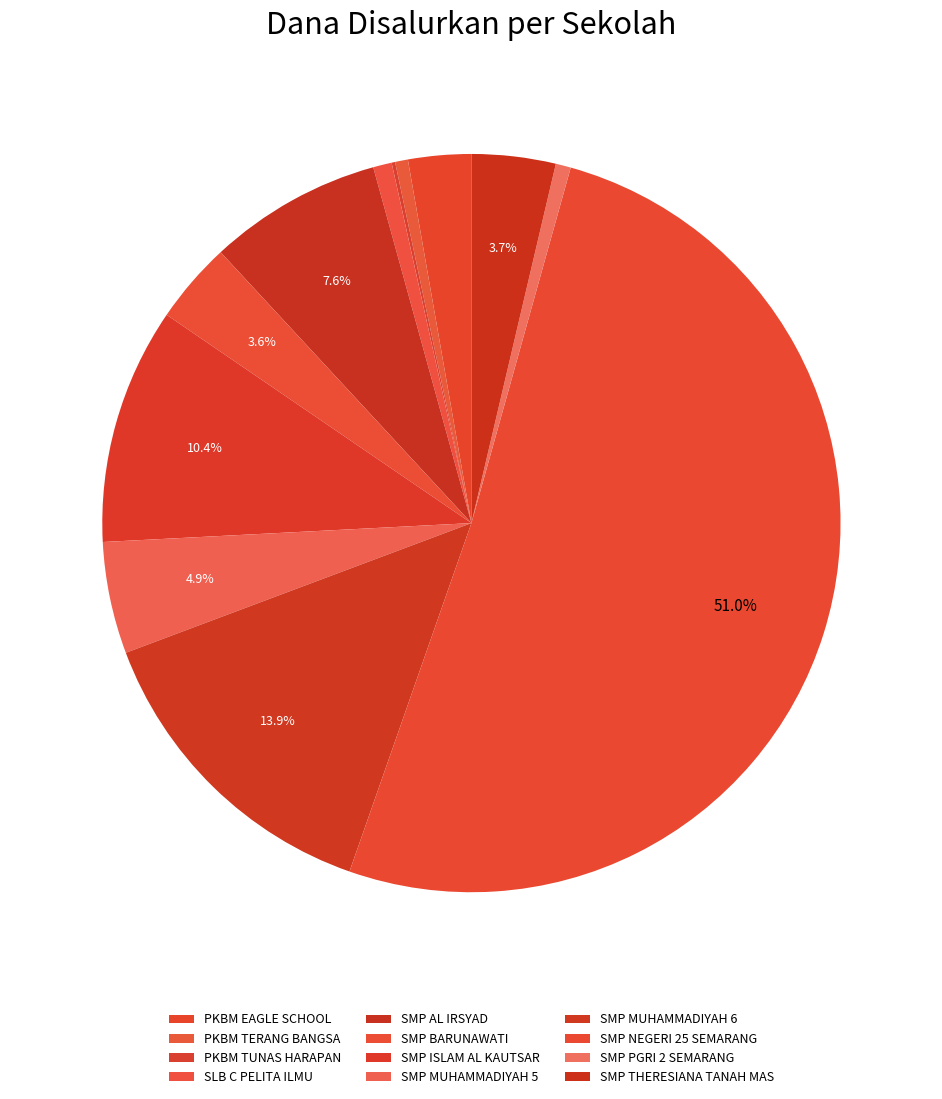

Rank the categories by value from lowest to highest.

PKBM TUNAS HARAPAN, PKBM TERANG BANGSA, SMP PGRI 2 SEMARANG, SLB C PELITA ILMU, PKBM EAGLE SCHOOL, SMP BARUNAWATI, SMP THERESIANA TANAH MAS, SMP MUHAMMADIYAH 5, SMP AL IRSYAD, SMP ISLAM AL KAUTSAR, SMP MUHAMMADIYAH 6, SMP NEGERI 25 SEMARANG